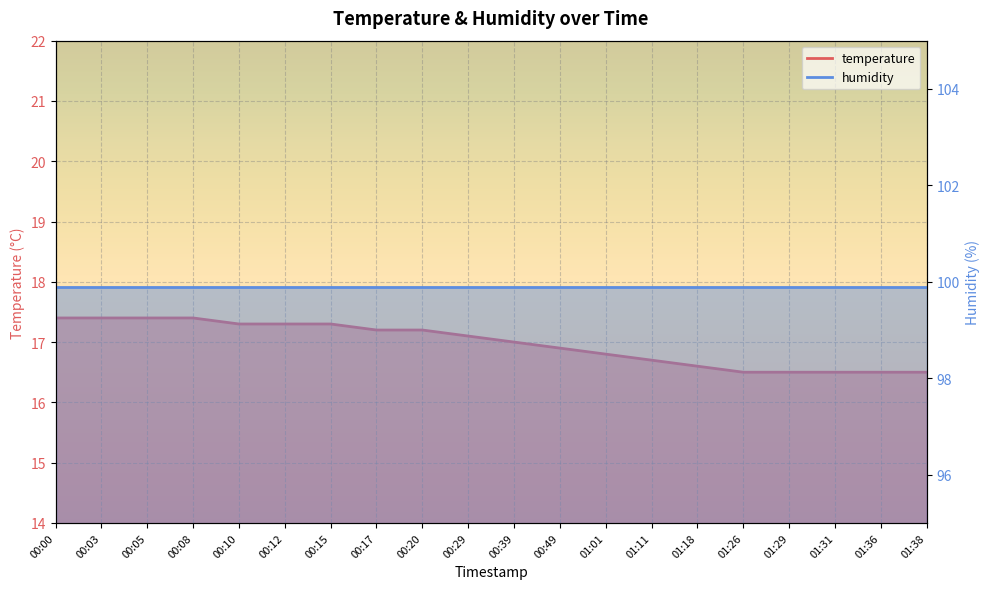

Read the value at 01:31.

16.5